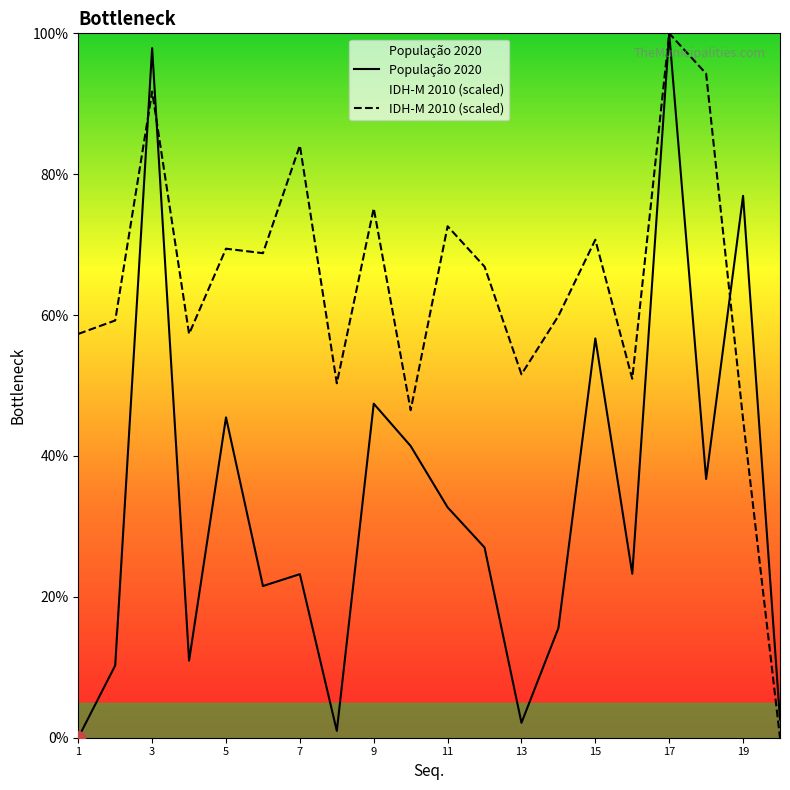

Reading right to left, what are all the values shown in this chart?

População 2020: 2.6	76.9	36.7	100.0	23.3	56.7	15.6	2.1	27.0	32.7	41.4	47.4	1.0	23.2	21.5	45.5	10.9	97.9	10.3	0.0
IDH-M 2010 (scaled): 0.0	45.2	94.3	100.0	51.0	70.7	59.9	51.6	66.9	72.6	46.5	75.2	50.3	84.1	68.8	69.4	57.3	91.7	59.2	57.3